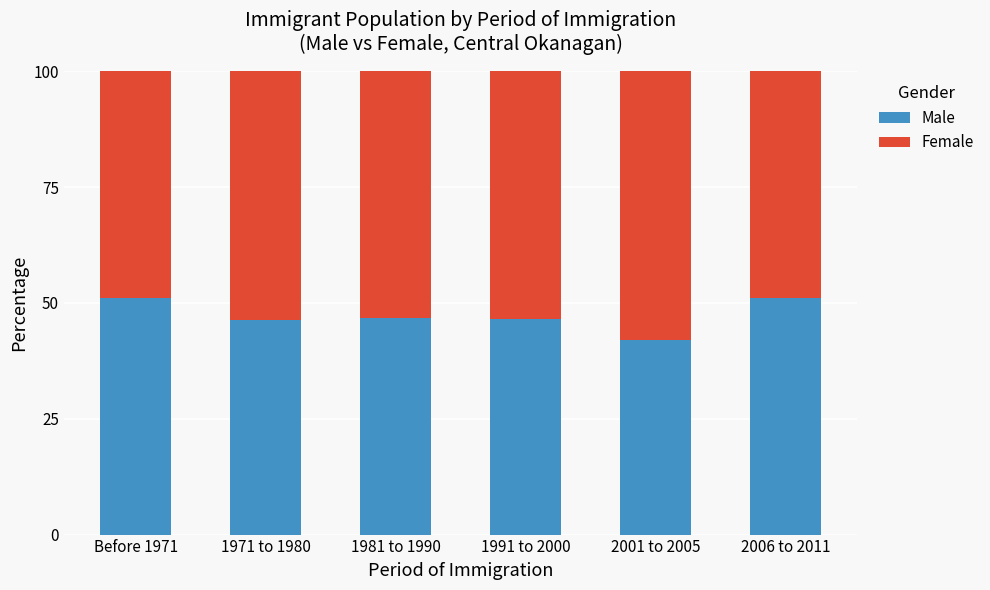

How many data points does each series have?

6